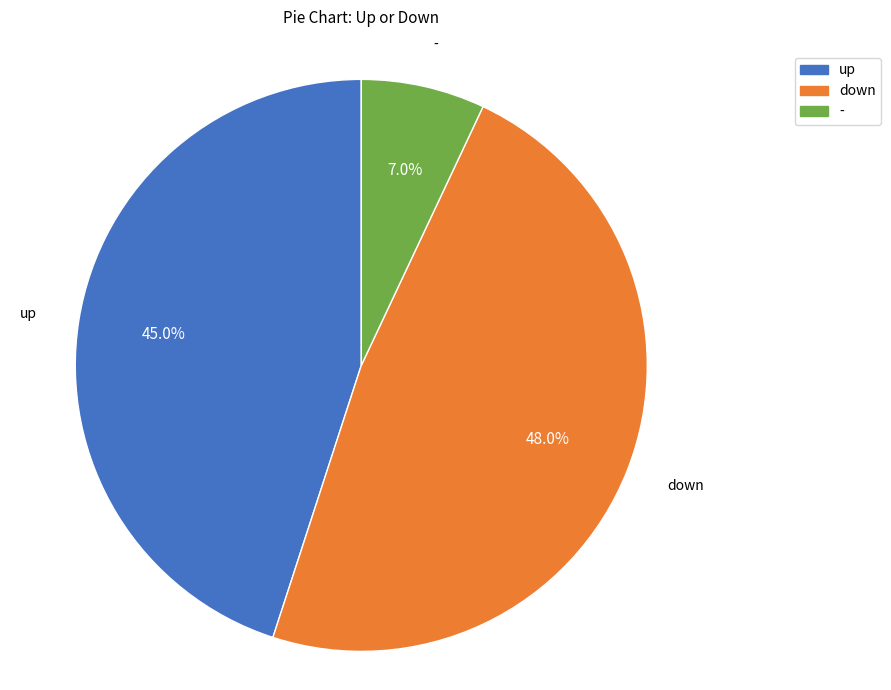

How many slices are in this pie chart?

3